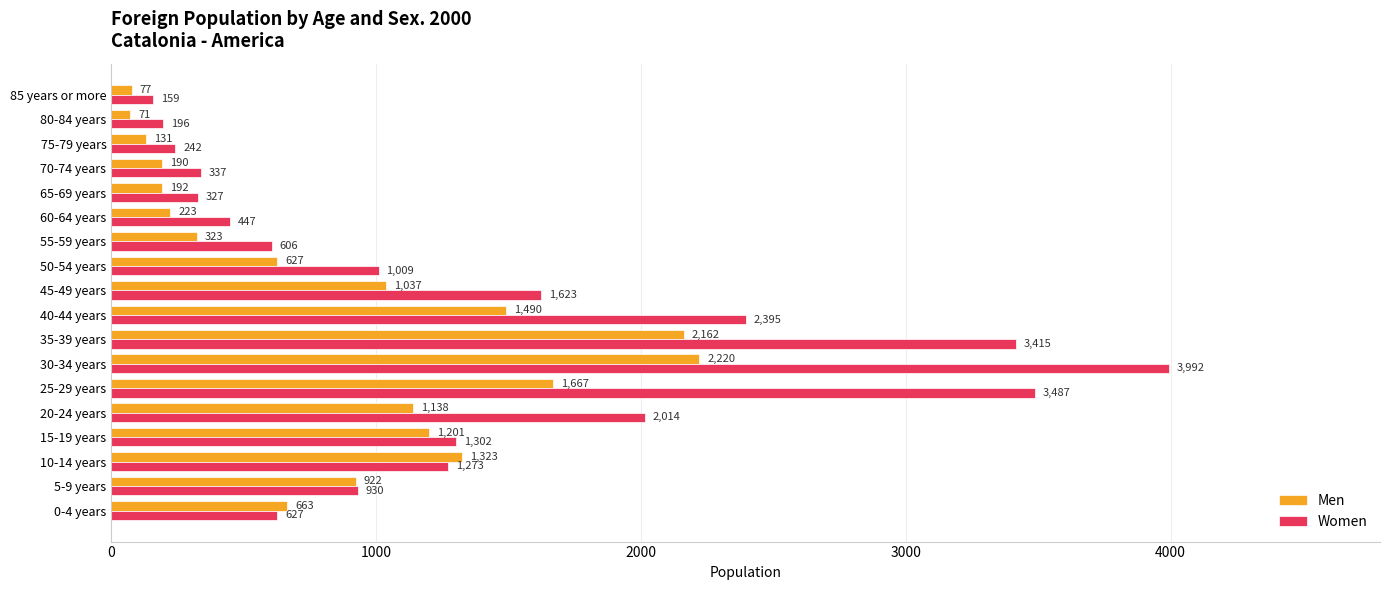

Which series has the largest total across all categories?

Women